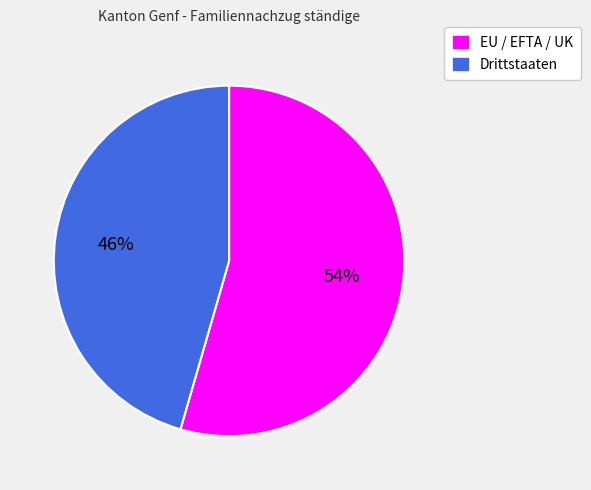

Is there a majority slice in this chart?

Yes